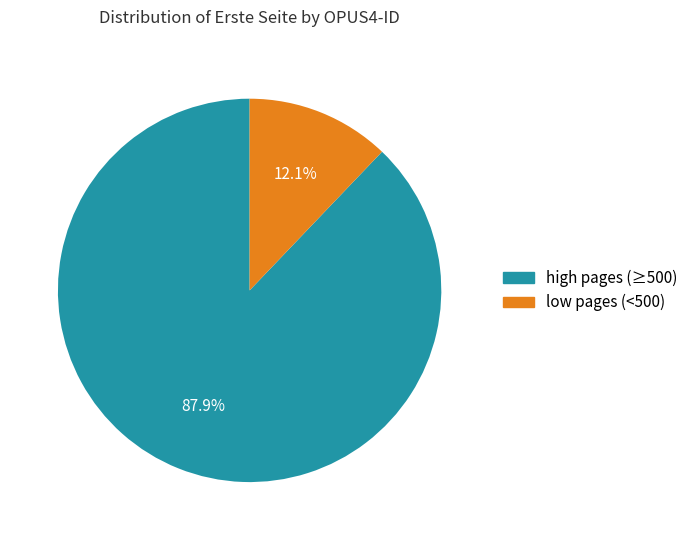

Combined, do low pages (<500) and high pages (≥500) account for over 50%?

Yes